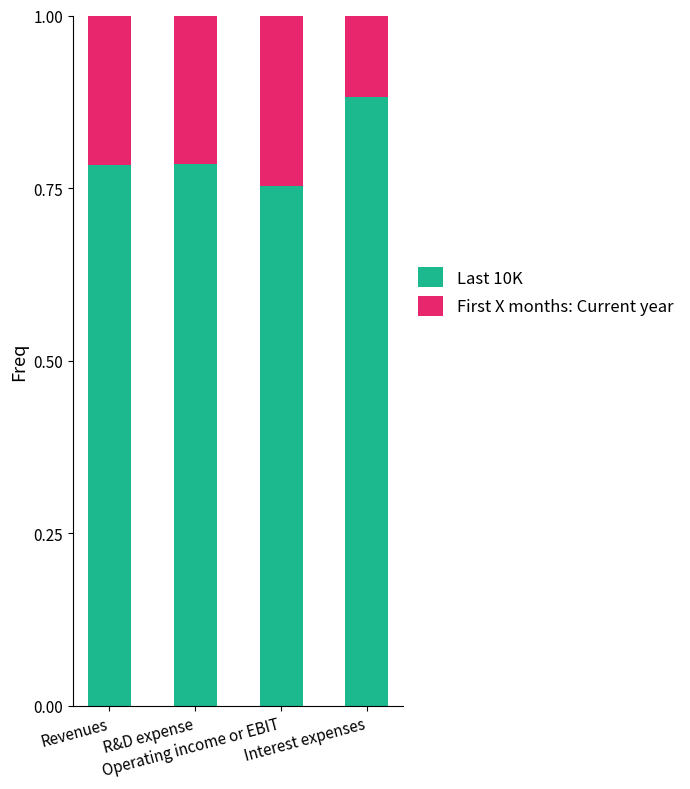

Count the Last 10K values in the range 0 to 1.

4